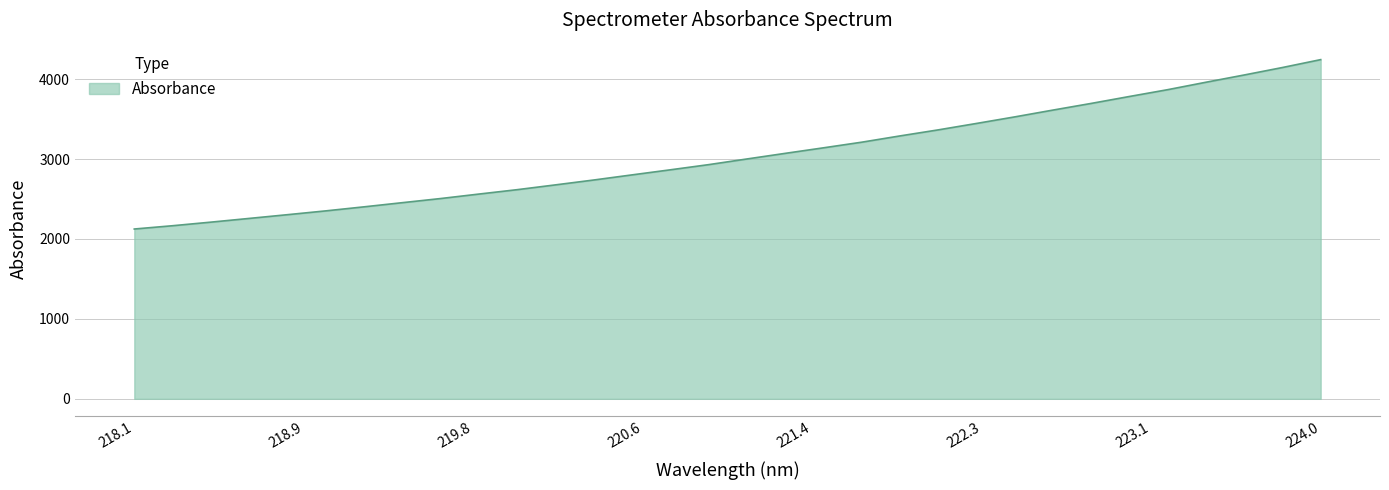

What is the maximum value shown in the chart?

4243.9